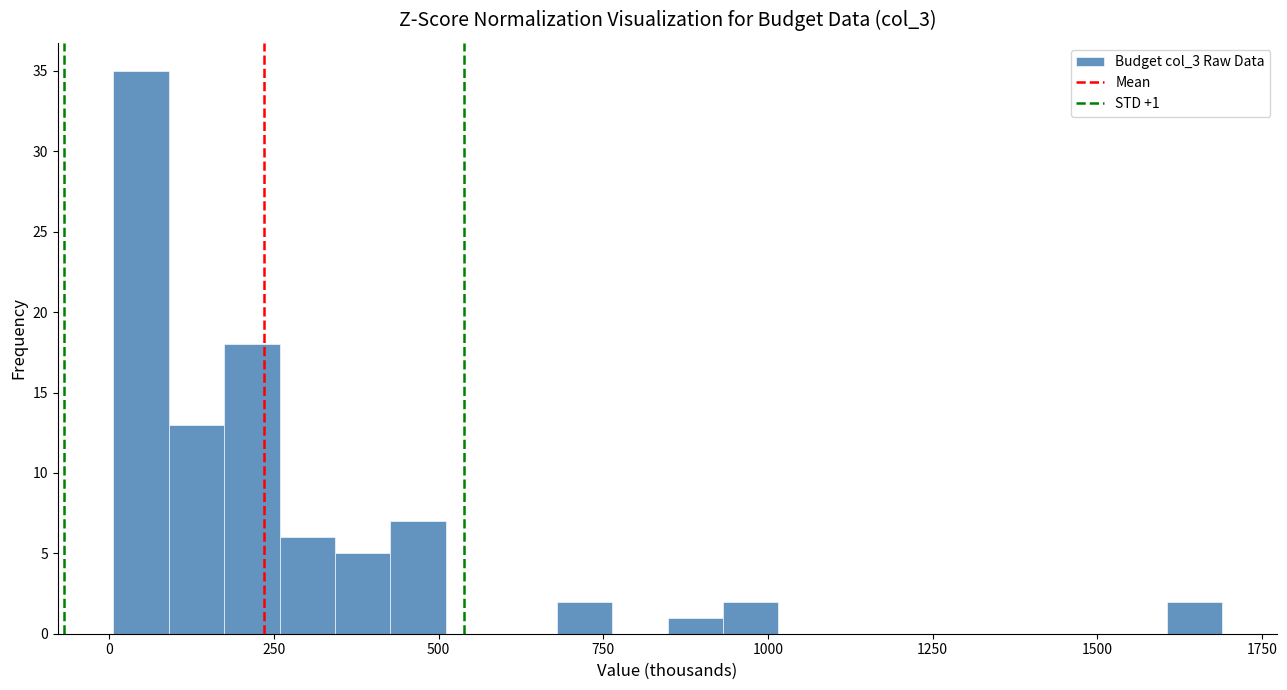

Around what value on the x-axis is the tallest bar? Give the approximate position of its centre, as read against the axis.

50